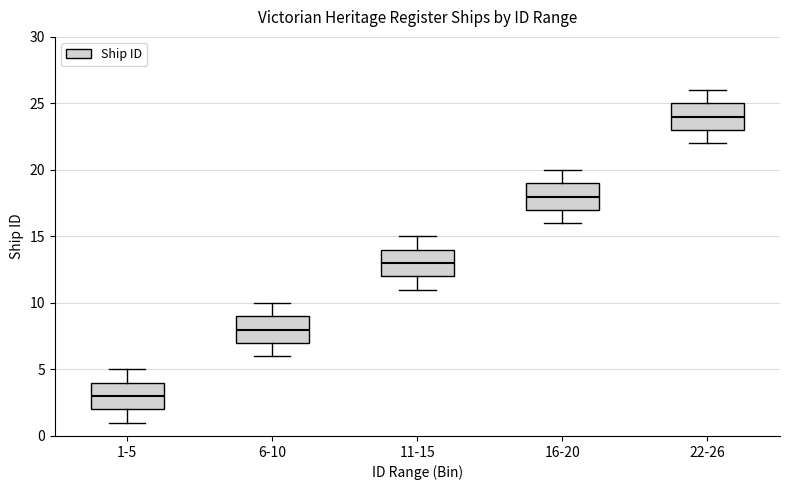

Reading left to right, read every box against the y-axis: the position of its median line, the range the box covers, and the ends of its whiskers. The values are not printed on the chart, so give them approximately, as read against the axis.

1-5: median 3, box 2 to 4, whiskers 1 to 5
6-10: median 8, box 7 to 9, whiskers 6 to 10
11-15: median 13, box 12 to 14, whiskers 11 to 15
16-20: median 18, box 17 to 19, whiskers 16 to 20
22-26: median 24, box 23 to 25, whiskers 22 to 26